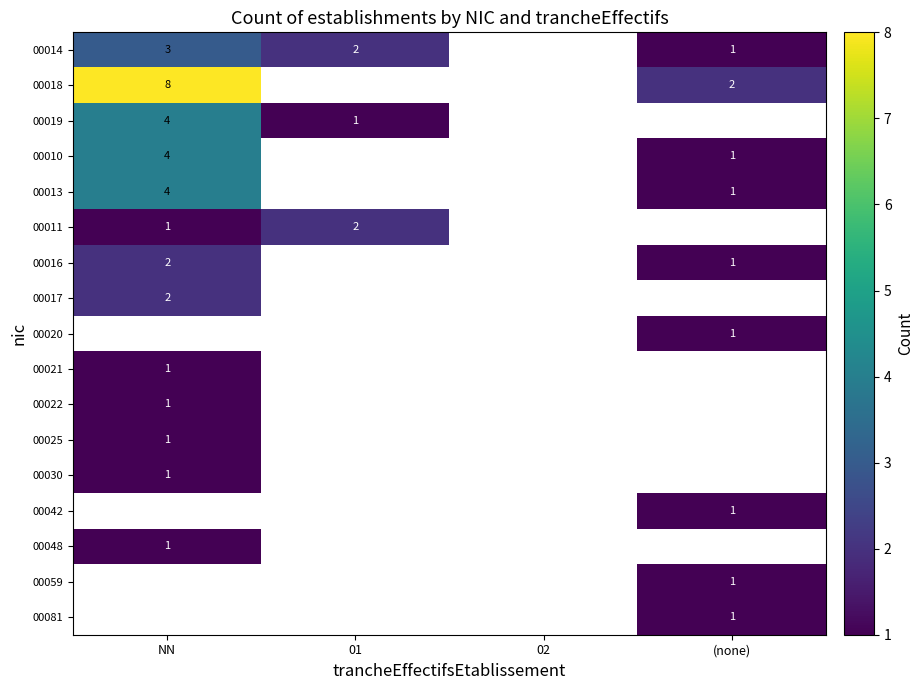

The 00017 series shows 2 at NN. True or false?

True